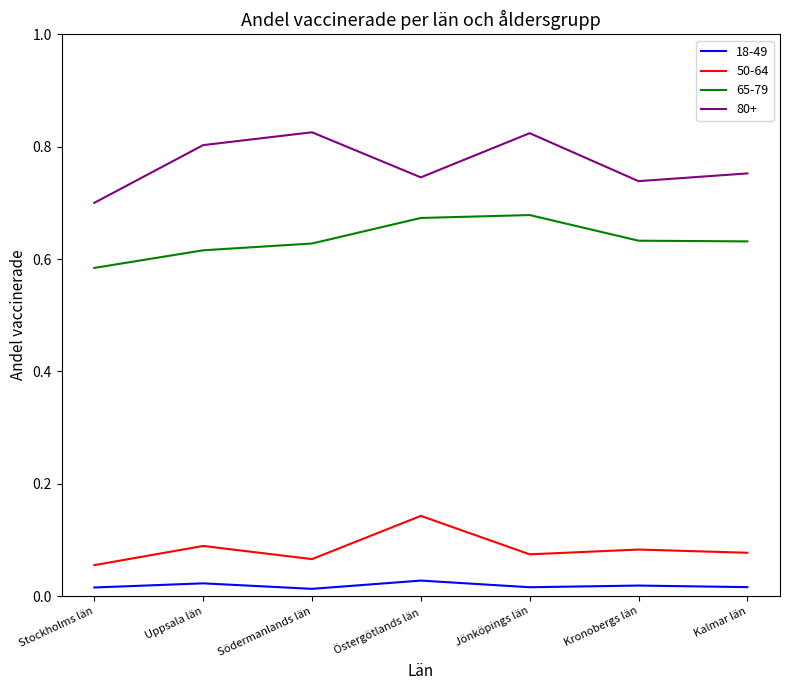

What is the total value across all series at Jönköpings län?

1.6